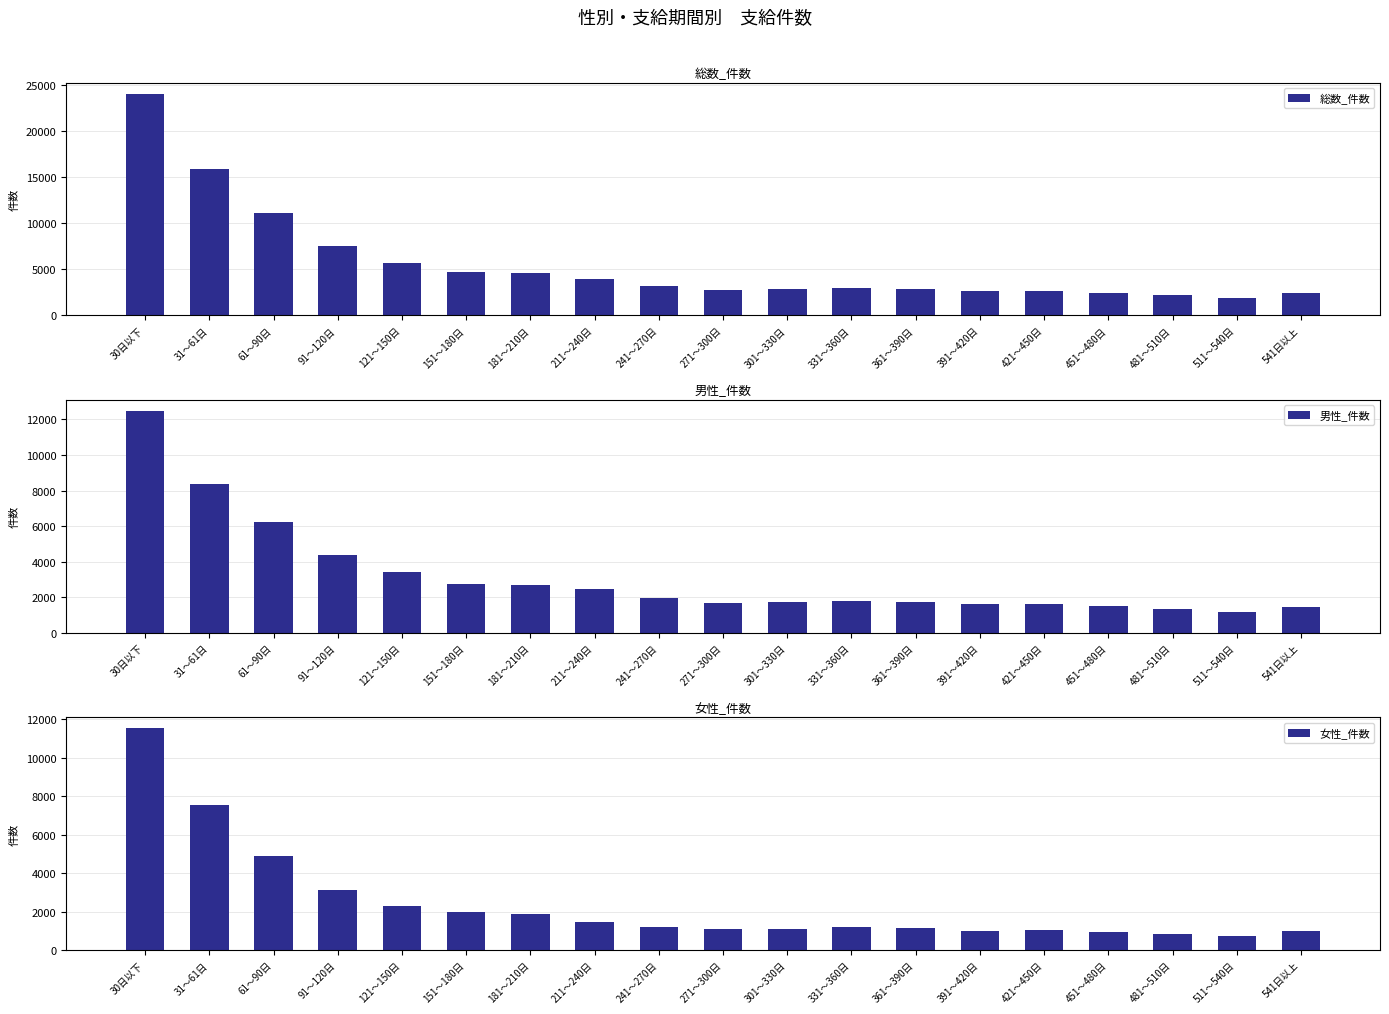

List the labels in order of 女性_件数 value, smallest first.

511～540日, 481～510日, 451～480日, 391～420日, 541日以上, 421～450日, 301～330日, 271～300日, 361～390日, 331～360日, 241～270日, 211～240日, 181～210日, 151～180日, 121～150日, 91～120日, 61～90日, 31～61日, 30日以下